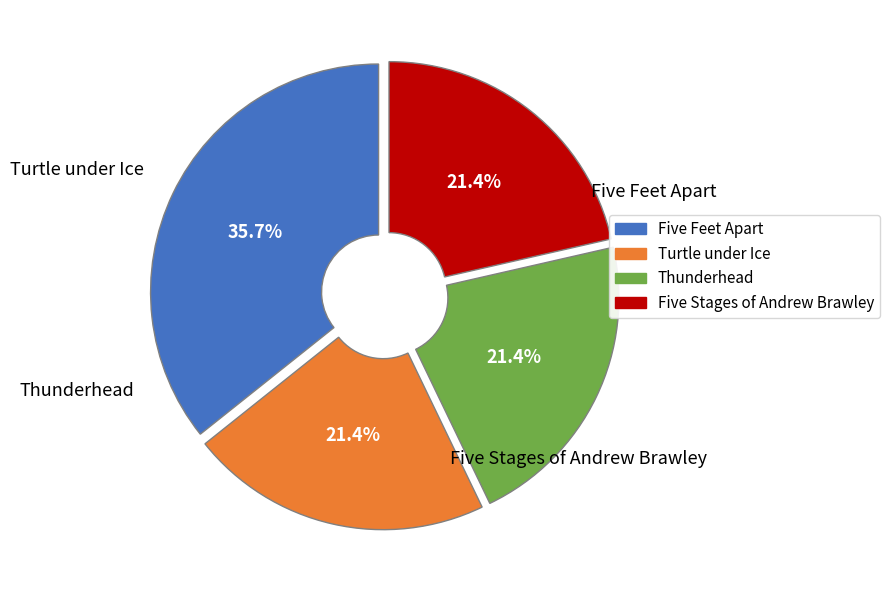

How many segments does this pie chart have?

4